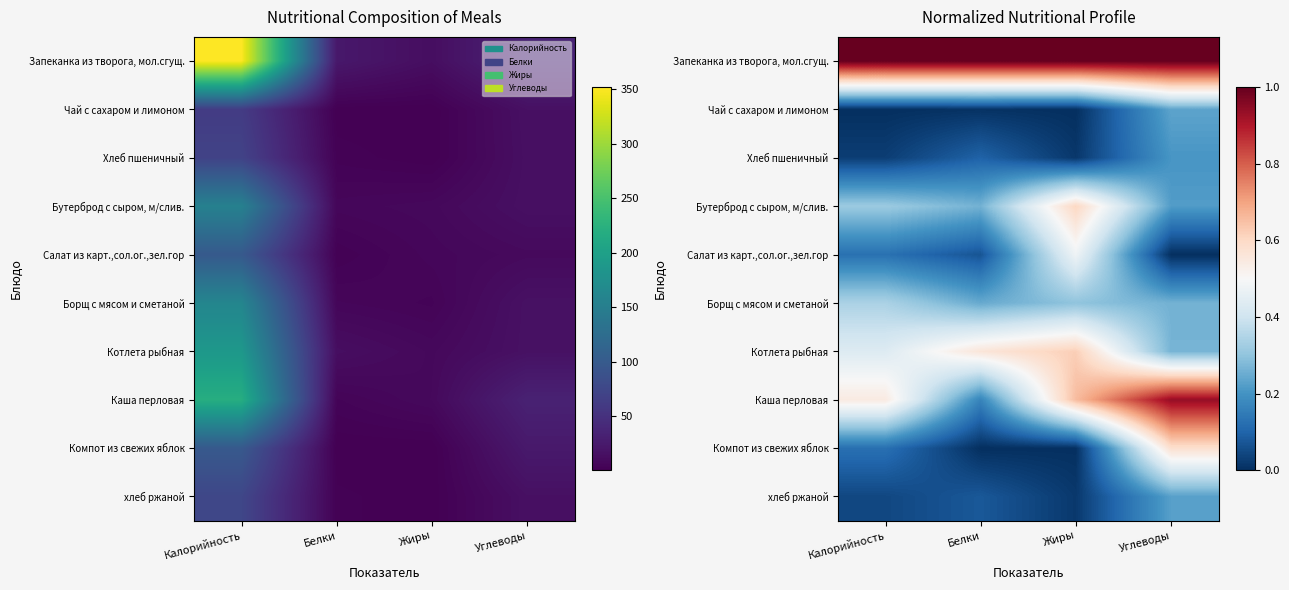

Count the number of categories in the chart.

4